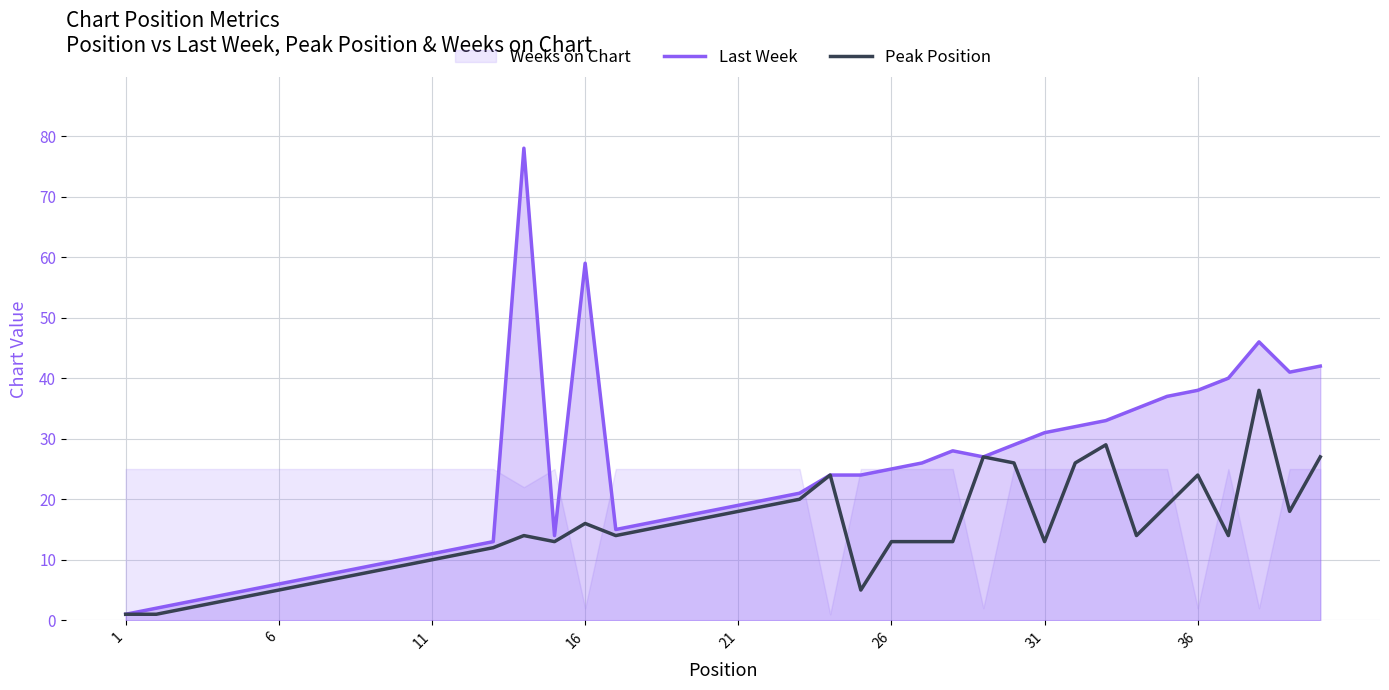

True or false: Peak Position has a value of 6 at 16.

False